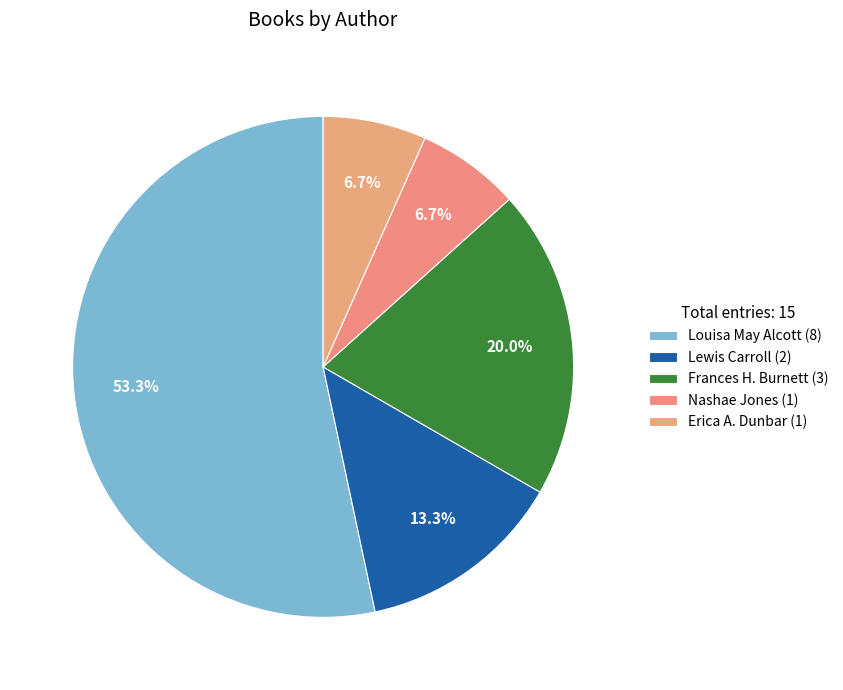

What is the largest slice in the pie chart?

Louisa May Alcott (8)